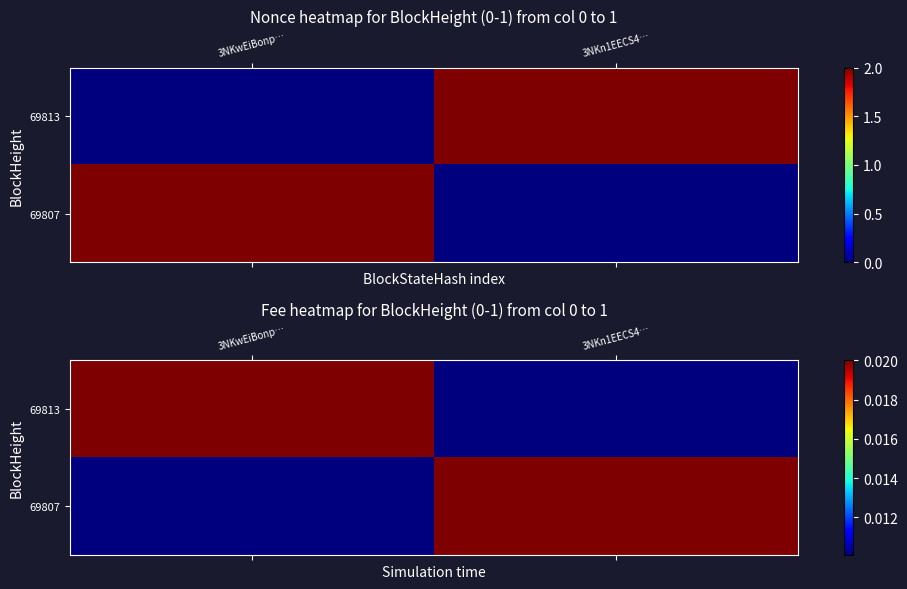

Where is 69813 nearest to the value 0?

3NKn1EECS4…